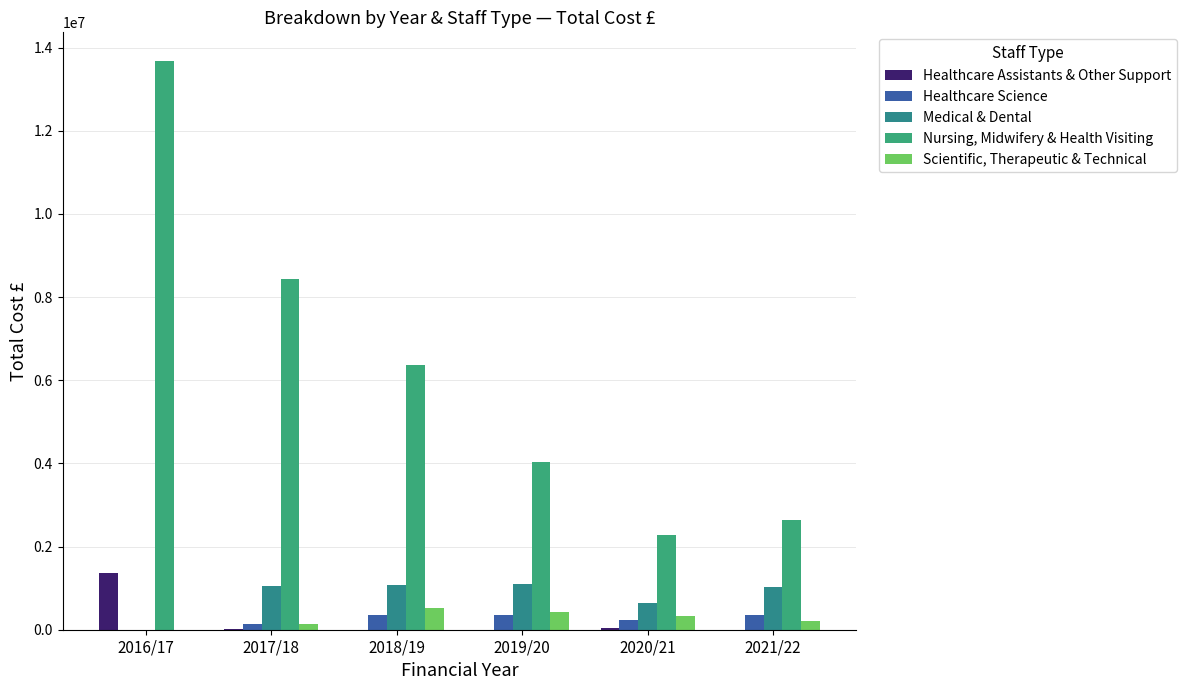

Which series changed the most between 2016/17 and 2019/20?

Nursing, Midwifery & Health Visiting